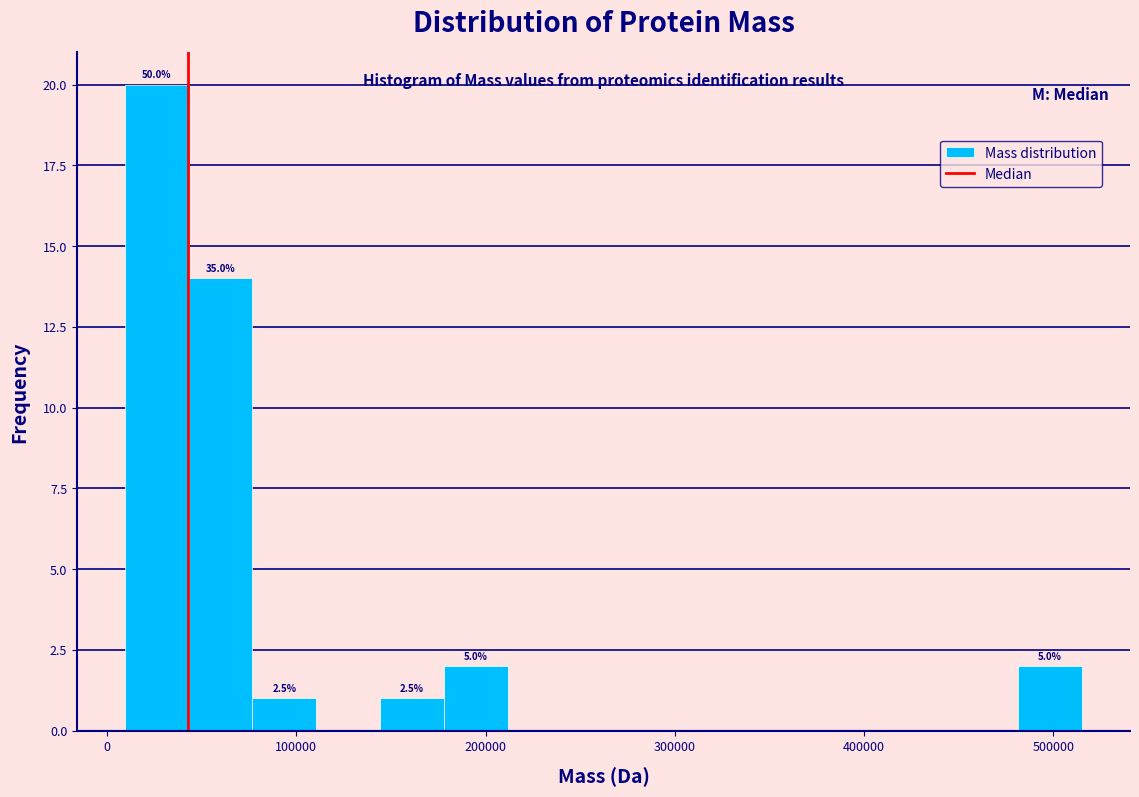

Read against the x-axis, roughly where is the centre of the tallest bar?

30000